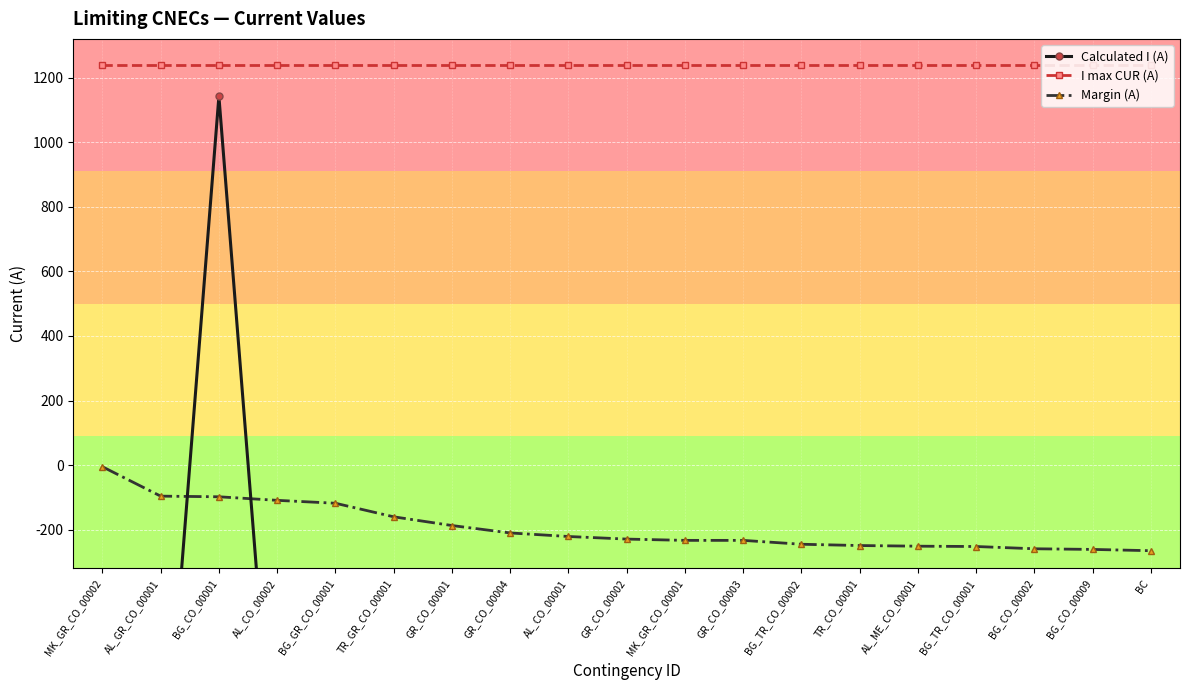

The value of I max CUR (A) at MK_GR_CO_00002 is 2125. True or false?

False